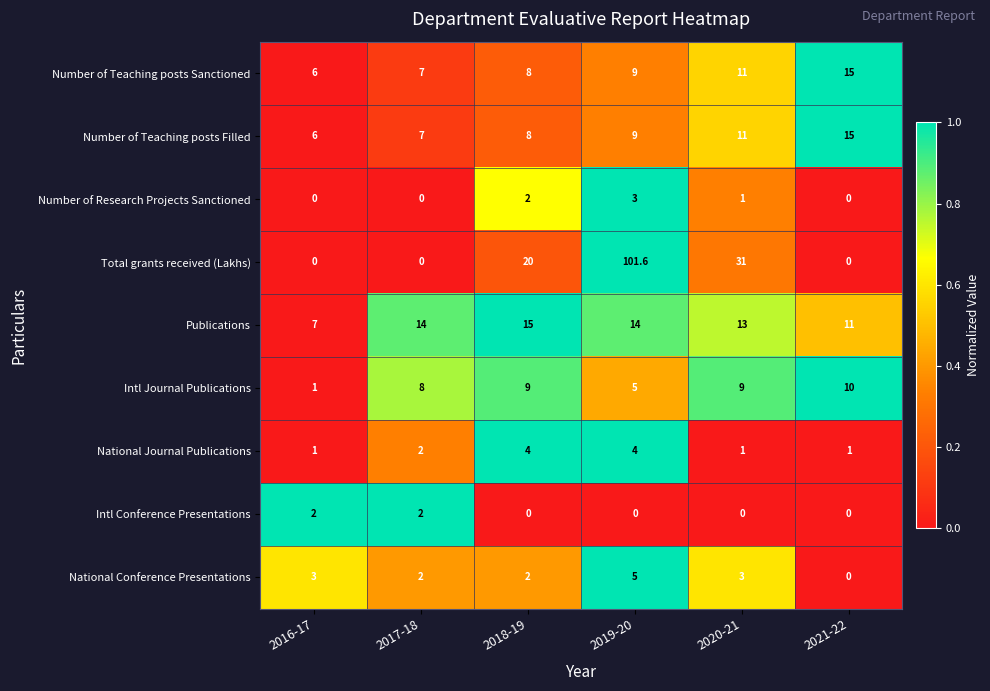

How many values in the Number of Teaching posts Sanctioned series are below 9?

3